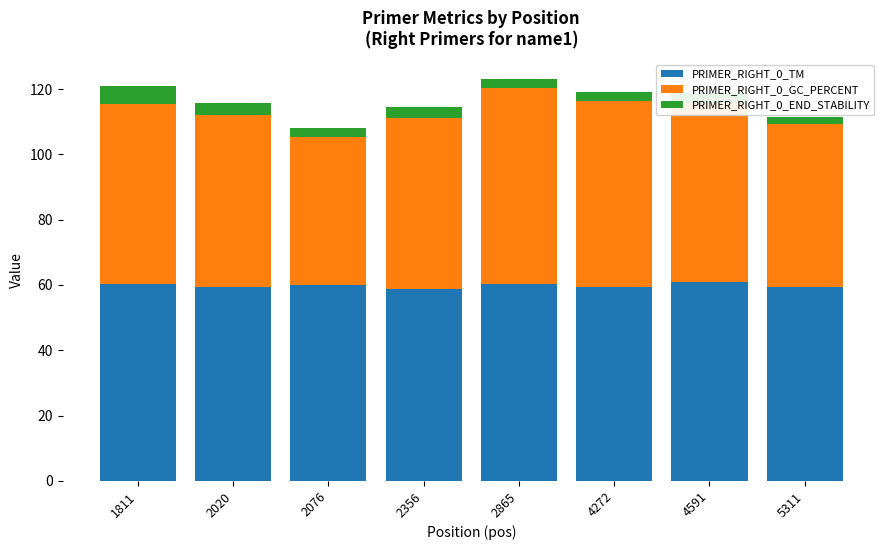

True or false: PRIMER_RIGHT_0_TM has a value of 100.2 at 4272.

False